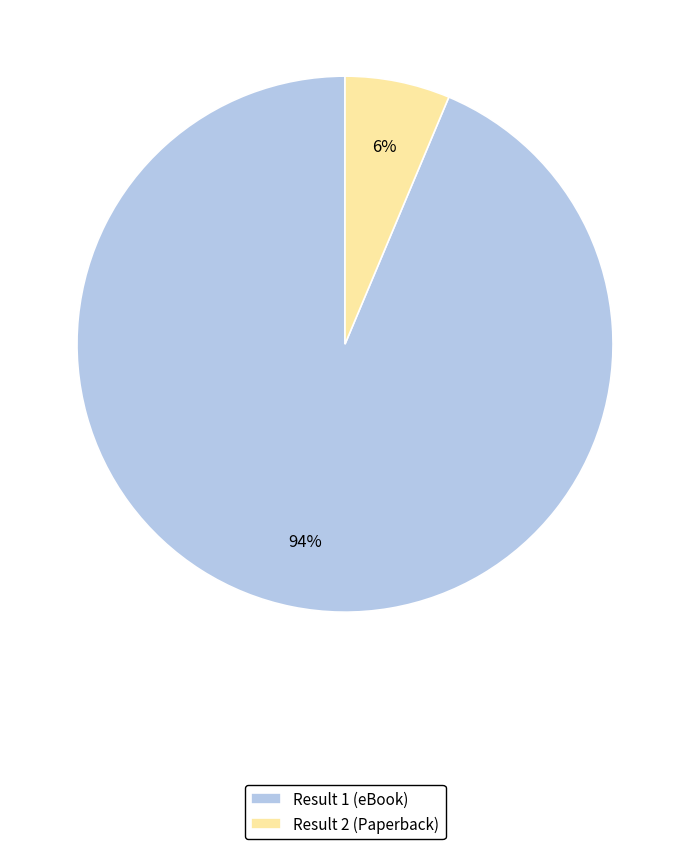

Which category has the biggest portion of the pie?

Result 1 (eBook)